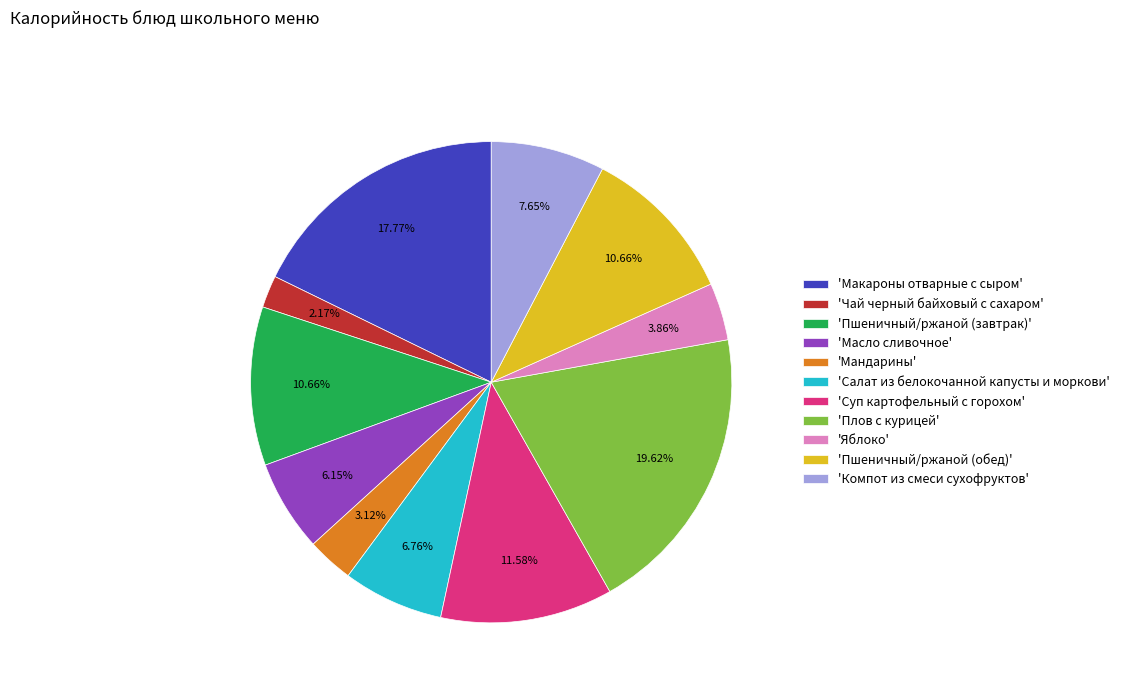

Between 'Чай черный байховый с сахаром' and 'Плов с курицей', which is larger?

'Плов с курицей'